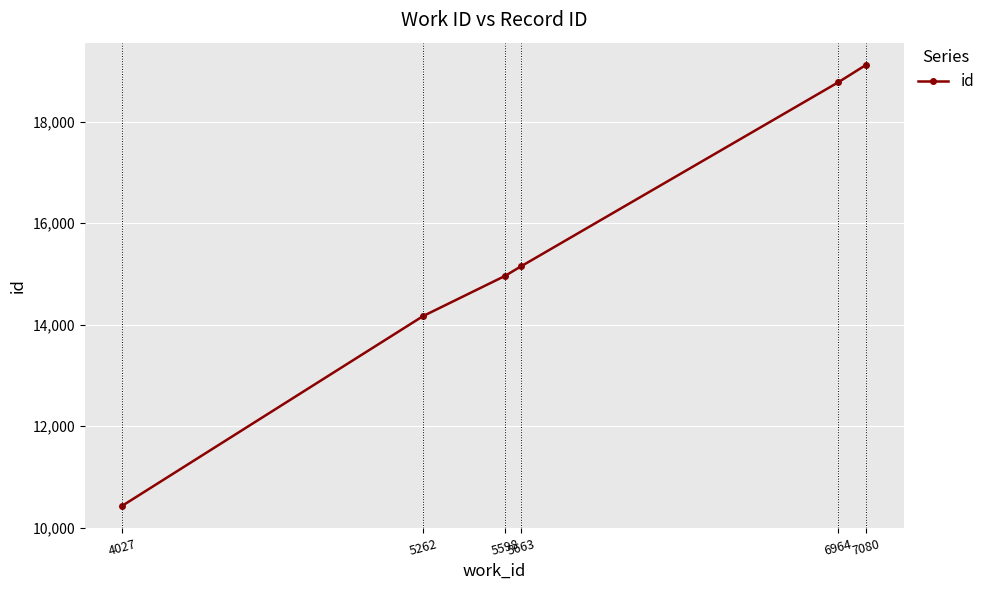

What is the value of the 5th point from the left?

18775